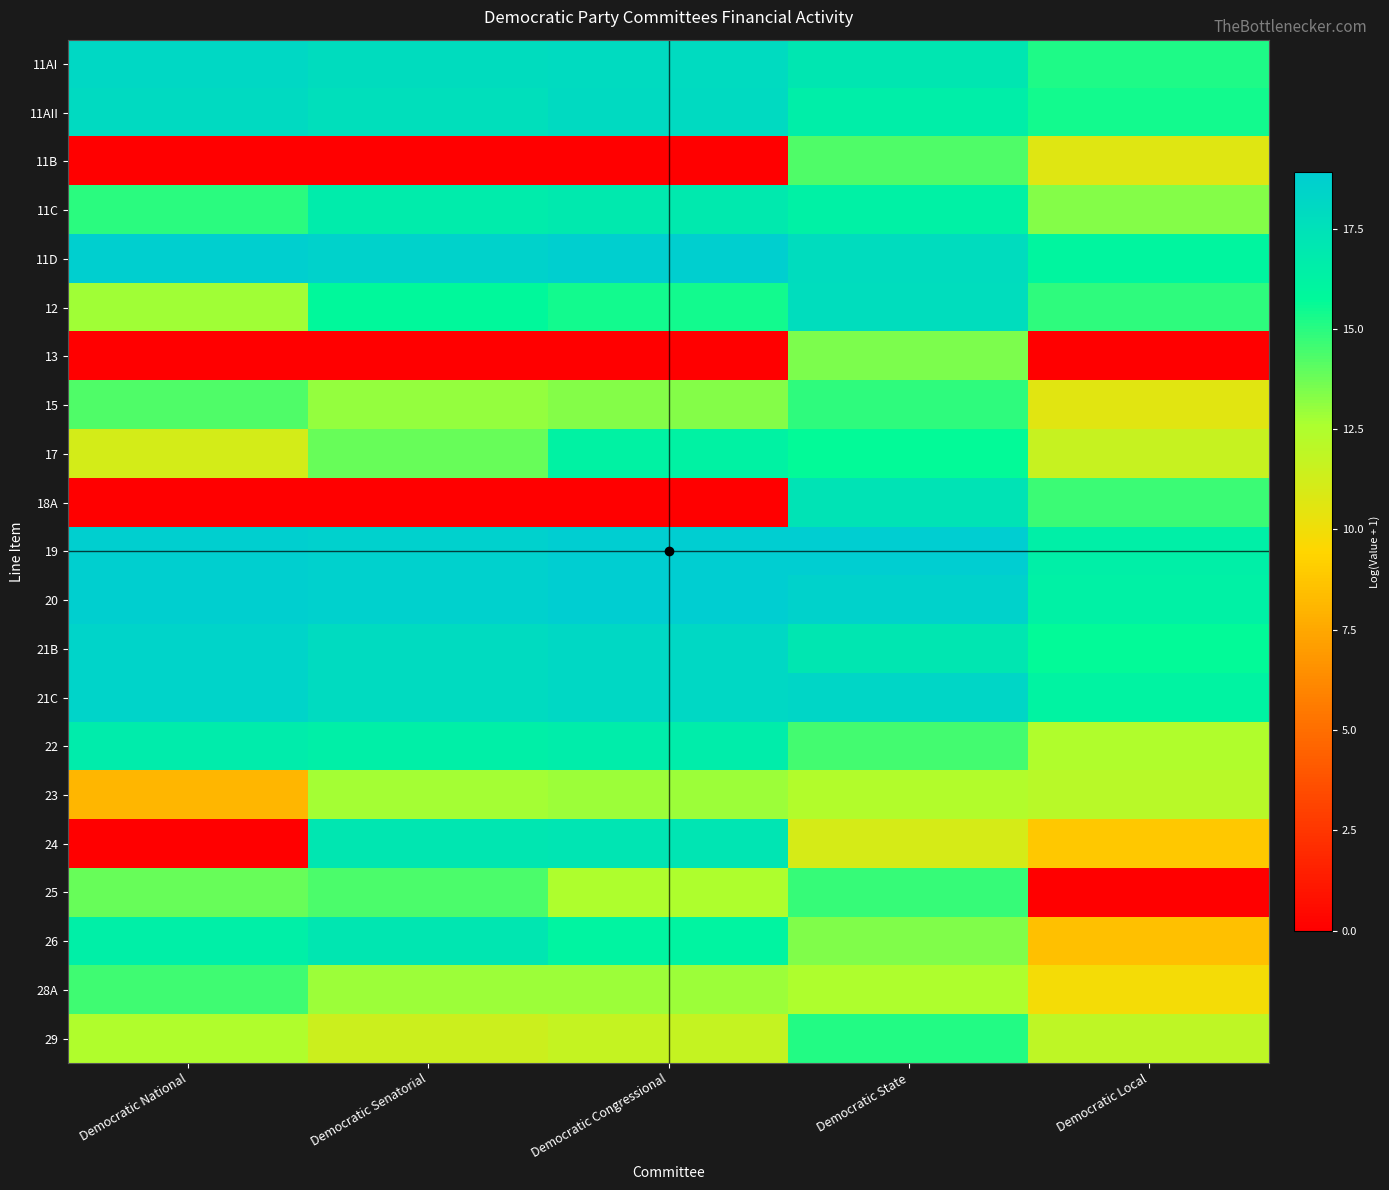

Reading left to right, list all the values displayed in this chart.

11AI: Democratic National=18.1	Democratic Senatorial=17.8	Democratic Congressional=17.9	Democratic State=17.1	Democratic Local=15.2
11AII: Democratic National=18.0	Democratic Senatorial=17.6	Democratic Congressional=18.0	Democratic State=16.6	Democratic Local=15.4
11B: Democratic National=0.0	Democratic Senatorial=0.0	Democratic Congressional=0.0	Democratic State=14.3	Democratic Local=10.7
11C: Democratic National=15.0	Democratic Senatorial=16.8	Democratic Congressional=16.8	Democratic State=16.4	Democratic Local=13.3
11D: Democratic National=18.8	Democratic Senatorial=18.6	Democratic Congressional=18.8	Democratic State=17.9	Democratic Local=16.1
12: Democratic National=12.8	Democratic Senatorial=15.9	Democratic Congressional=15.4	Democratic State=17.8	Democratic Local=14.9
13: Democratic National=0.0	Democratic Senatorial=0.0	Democratic Congressional=0.0	Democratic State=13.5	Democratic Local=0.0
15: Democratic National=14.3	Democratic Senatorial=13.0	Democratic Congressional=13.4	Democratic State=14.9	Democratic Local=10.6
17: Democratic National=11.1	Democratic Senatorial=13.8	Democratic Congressional=16.3	Democratic State=15.7	Democratic Local=11.6
18A: Democratic National=0.0	Democratic Senatorial=0.0	Democratic Congressional=0.0	Democratic State=17.3	Democratic Local=14.7
19: Democratic National=18.8	Democratic Senatorial=18.7	Democratic Congressional=18.9	Democratic State=18.8	Democratic Local=16.5
20: Democratic National=18.8	Democratic Senatorial=18.7	Democratic Congressional=18.9	Democratic State=18.6	Democratic Local=16.3
21B: Democratic National=18.4	Democratic Senatorial=17.9	Democratic Congressional=18.1	Democratic State=17.1	Democratic Local=15.7
21C: Democratic National=18.4	Democratic Senatorial=17.9	Democratic Congressional=18.1	Democratic State=18.3	Democratic Local=16.2
22: Democratic National=16.8	Democratic Senatorial=16.5	Democratic Congressional=16.7	Democratic State=14.5	Democratic Local=12.5
23: Democratic National=8.1	Democratic Senatorial=12.7	Democratic Congressional=12.9	Democratic State=12.4	Democratic Local=12.2
24: Democratic National=0.0	Democratic Senatorial=17.1	Democratic Congressional=17.2	Democratic State=11.1	Democratic Local=8.8
25: Democratic National=13.9	Democratic Senatorial=14.3	Democratic Congressional=12.5	Democratic State=14.8	Democratic Local=0.0
26: Democratic National=16.5	Democratic Senatorial=17.1	Democratic Congressional=16.1	Democratic State=13.4	Democratic Local=8.5
28A: Democratic National=14.6	Democratic Senatorial=12.9	Democratic Congressional=12.9	Democratic State=12.5	Democratic Local=9.9
29: Democratic National=12.5	Democratic Senatorial=11.4	Democratic Congressional=11.7	Democratic State=15.1	Democratic Local=11.9